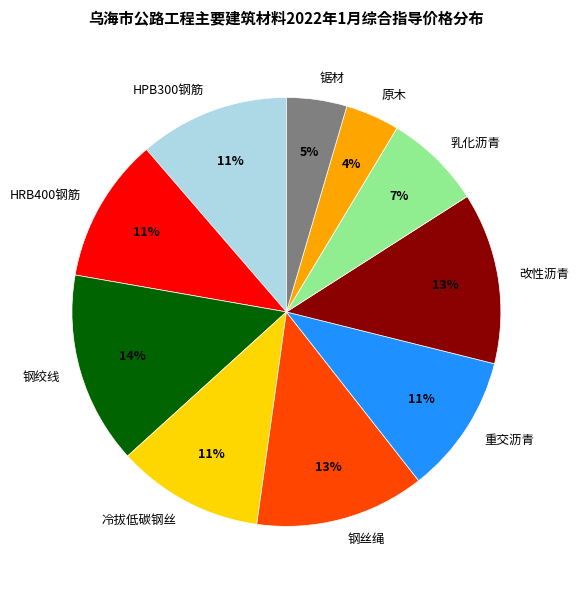

What is the ratio of the value at 钢绞线 to the value at 冷拔低碳钢丝?

1.3